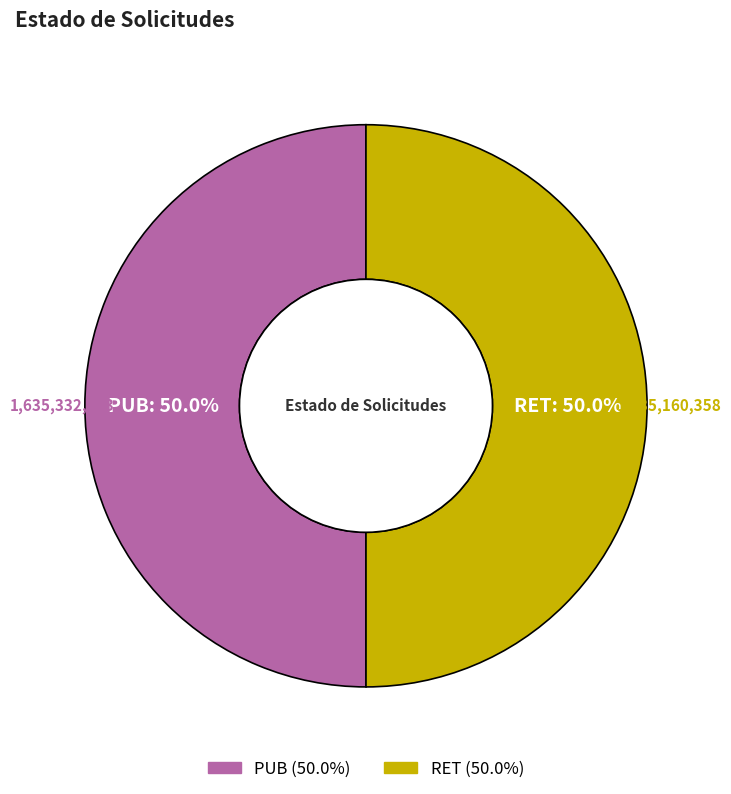

How many slices are in this pie chart?

2